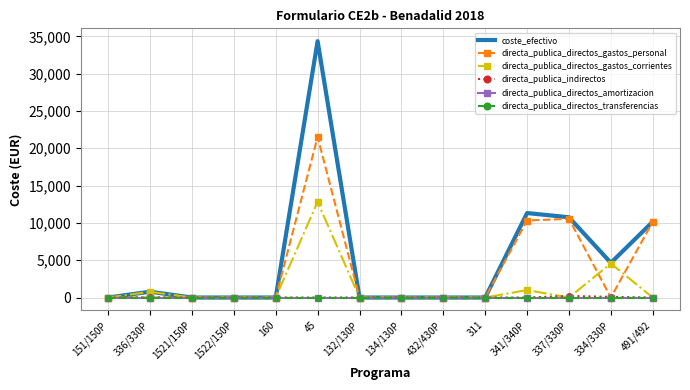

The value of directa_publica_directos_gastos_personal at 160 is 0.0. True or false?

True